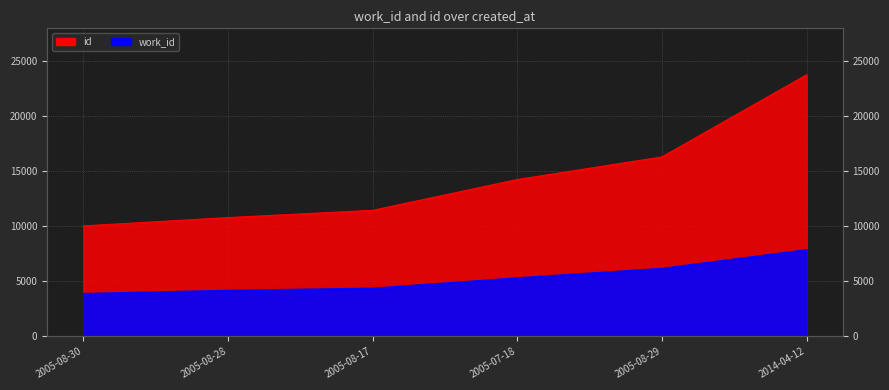

Does the chart have visible grid lines?

Yes